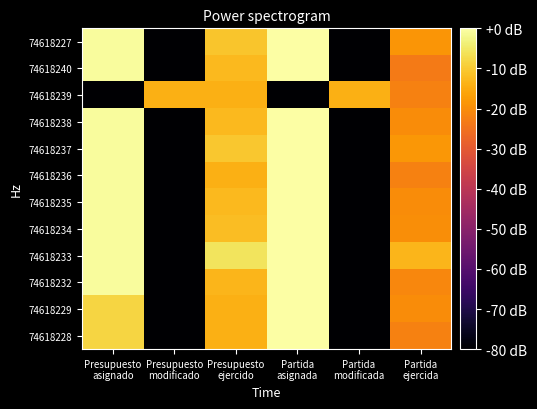

How many categories are shown in the chart?

6